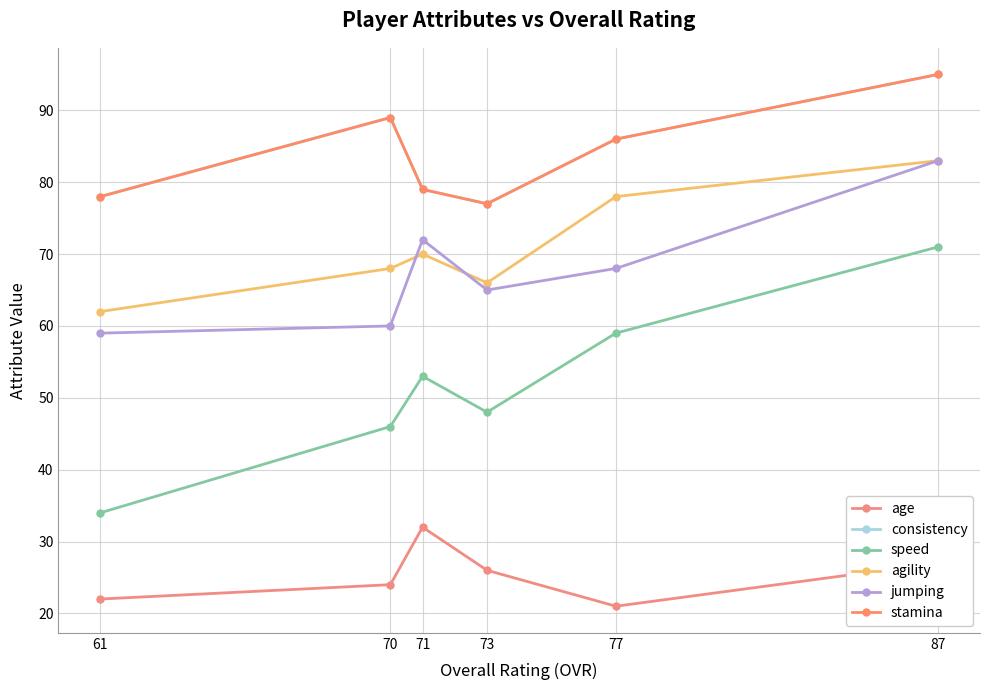

How many lines are shown in the chart?

6